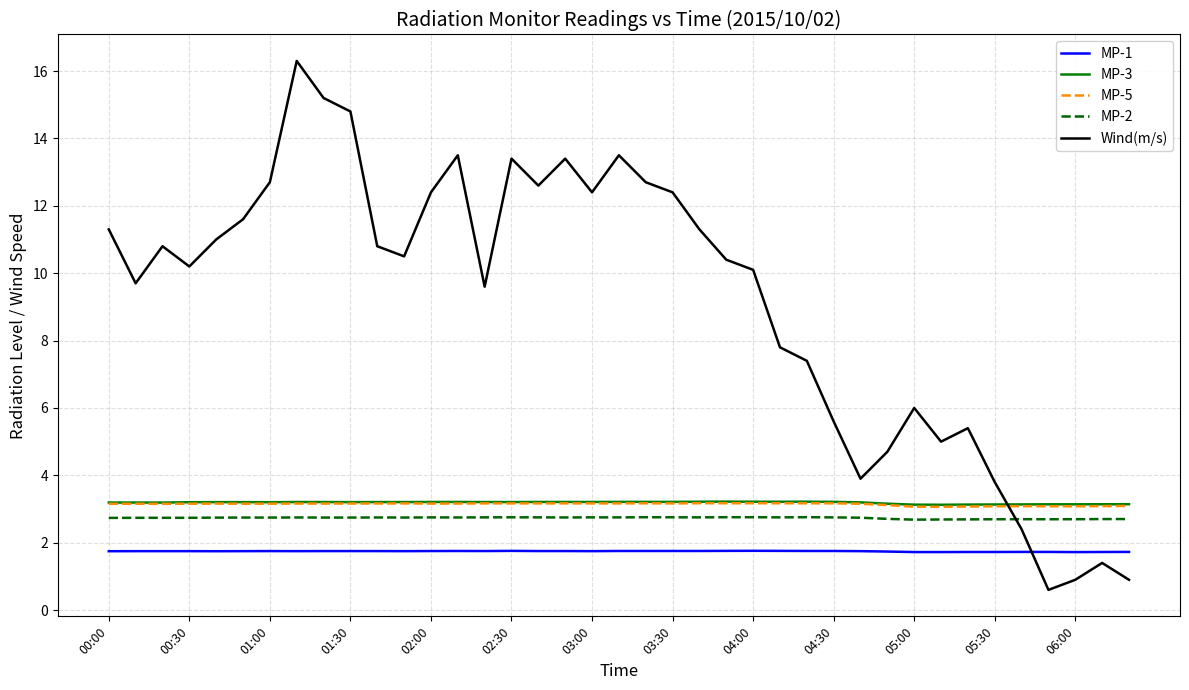

What is the difference between the maximum and minimum values in the MP-3 series?

0.1